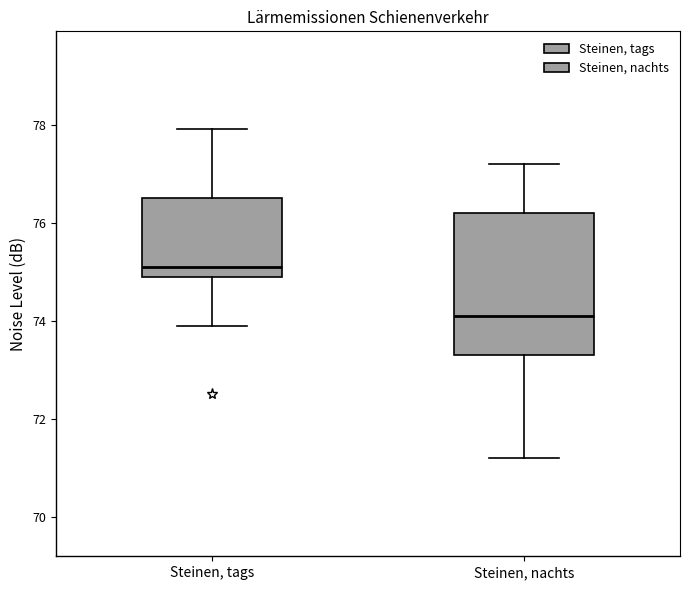

Which box's median line is the highest?

Steinen, tags